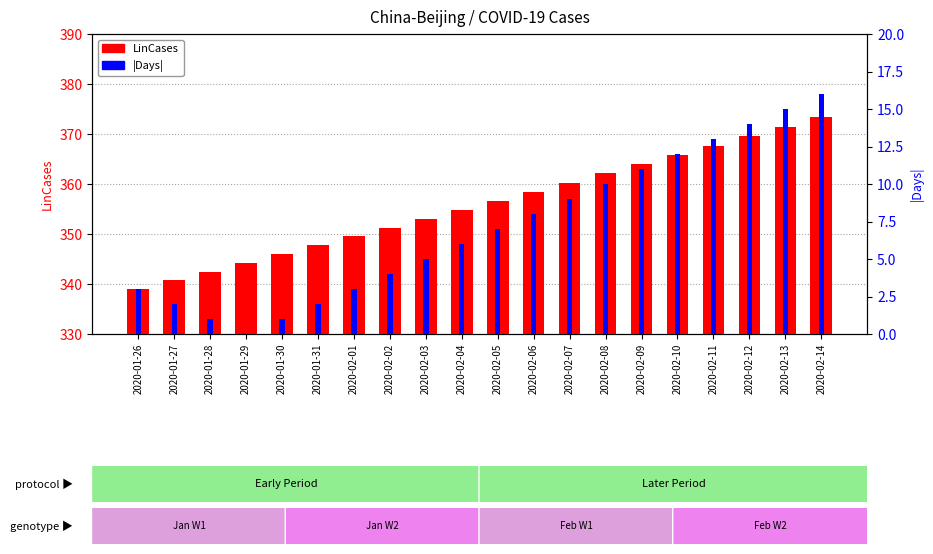

List the labels in order of LinCases value, largest first.

2020-02-14, 2020-02-13, 2020-02-12, 2020-02-11, 2020-02-10, 2020-02-09, 2020-02-08, 2020-02-07, 2020-02-06, 2020-02-05, 2020-02-04, 2020-02-03, 2020-02-02, 2020-02-01, 2020-01-31, 2020-01-30, 2020-01-29, 2020-01-28, 2020-01-27, 2020-01-26